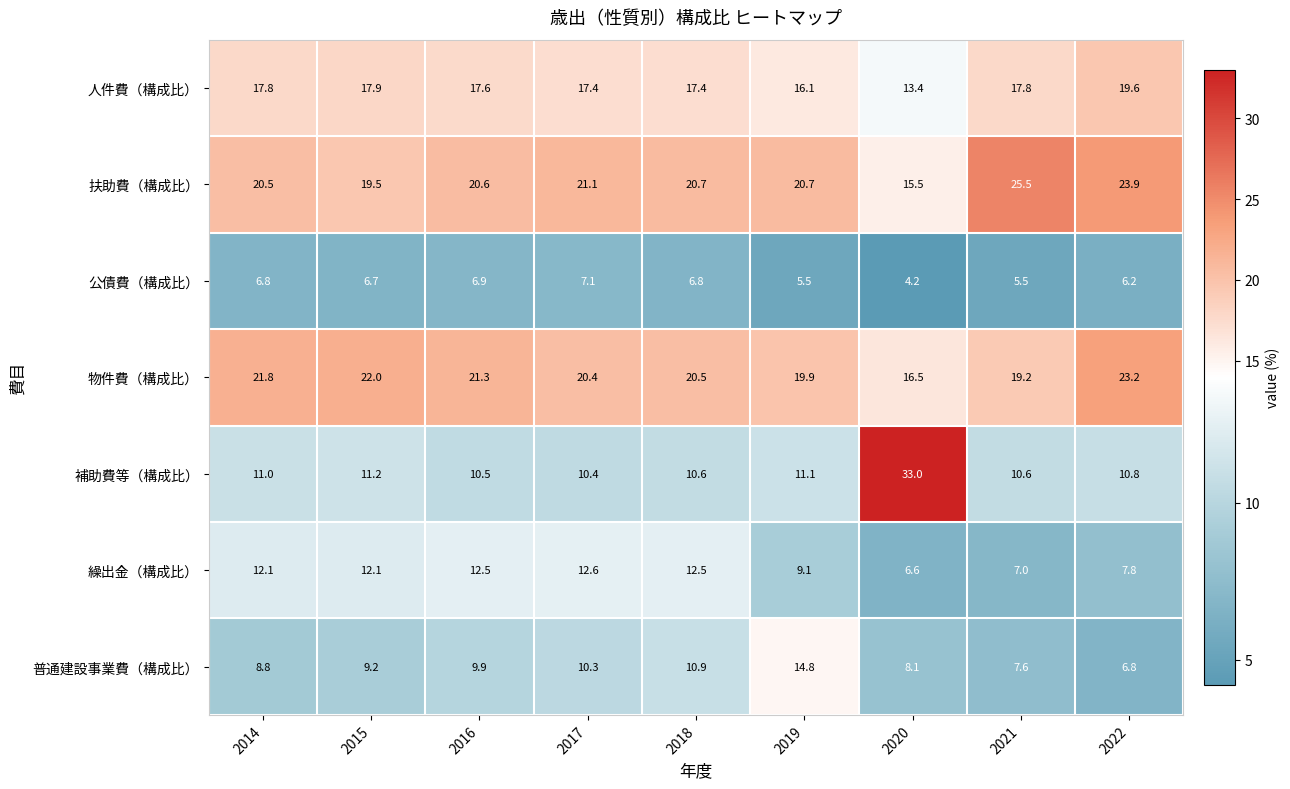

Which series has the largest total across all categories?

扶助費（構成比）